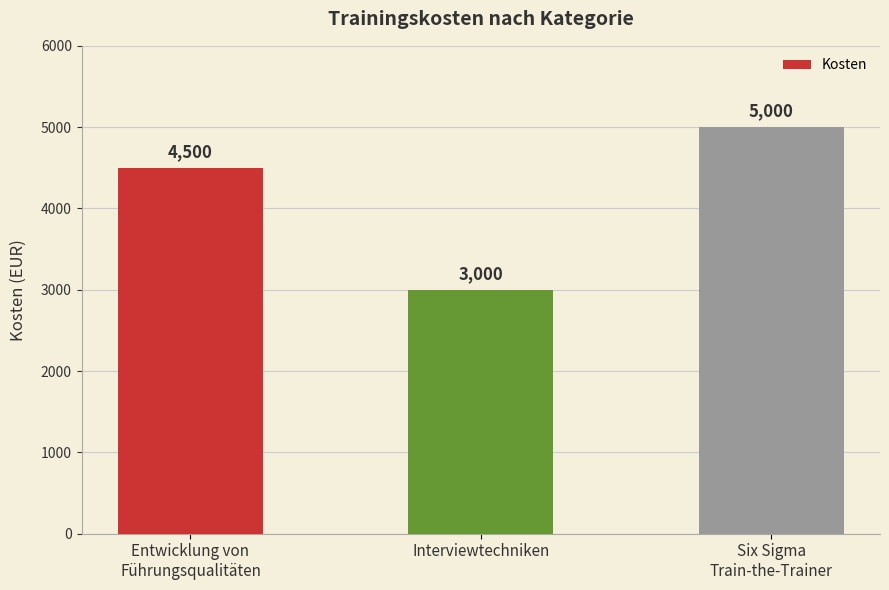

Which label corresponds to the smallest value in the chart?

Interviewtechniken